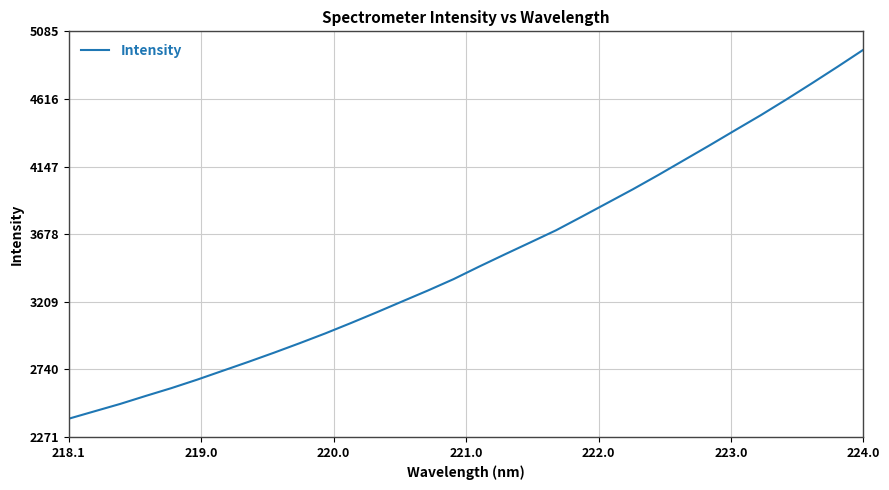

What is the minimum value shown in the chart?

2398.5